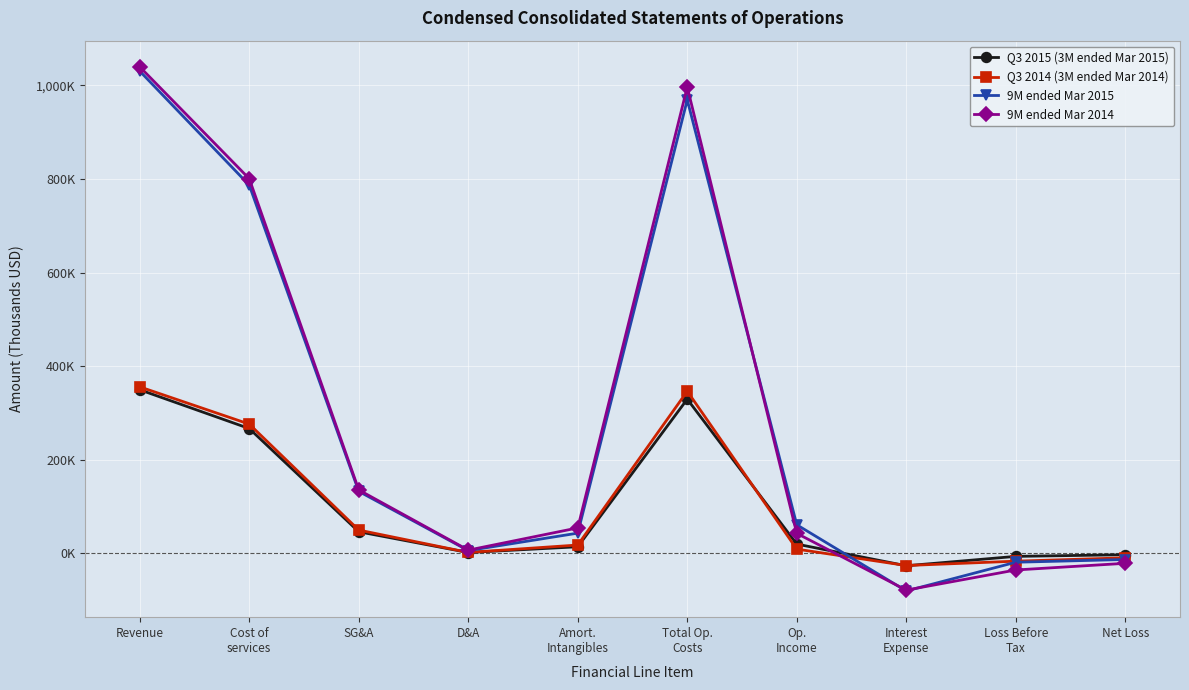

What are all the series names shown in the legend?

Q3 2015 (3M ended Mar 2015), Q3 2014 (3M ended Mar 2014), 9M ended Mar 2015, 9M ended Mar 2014